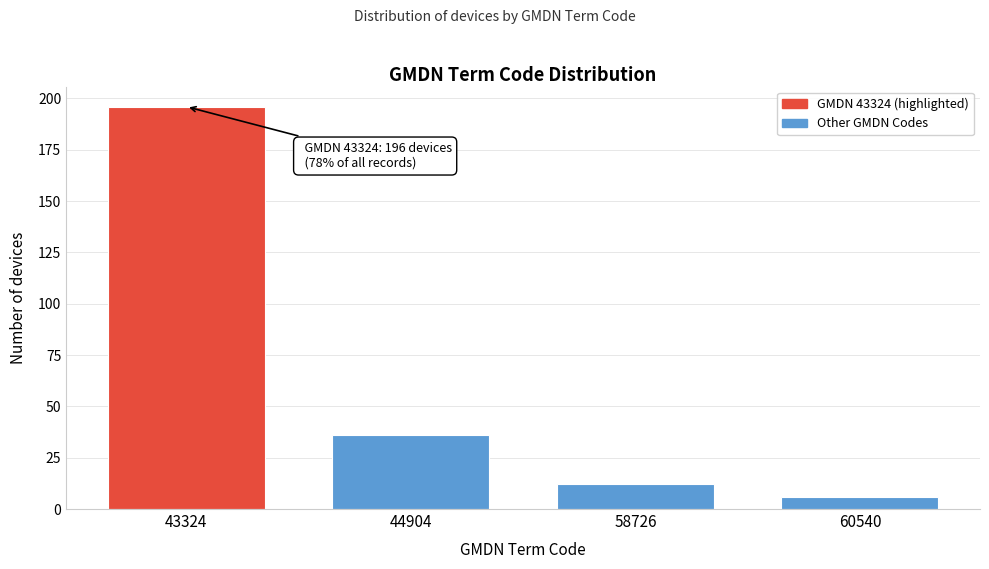

Reading right to left, transcribe all the data shown in this chart.

60540=6	58726=12	44904=36	43324=196